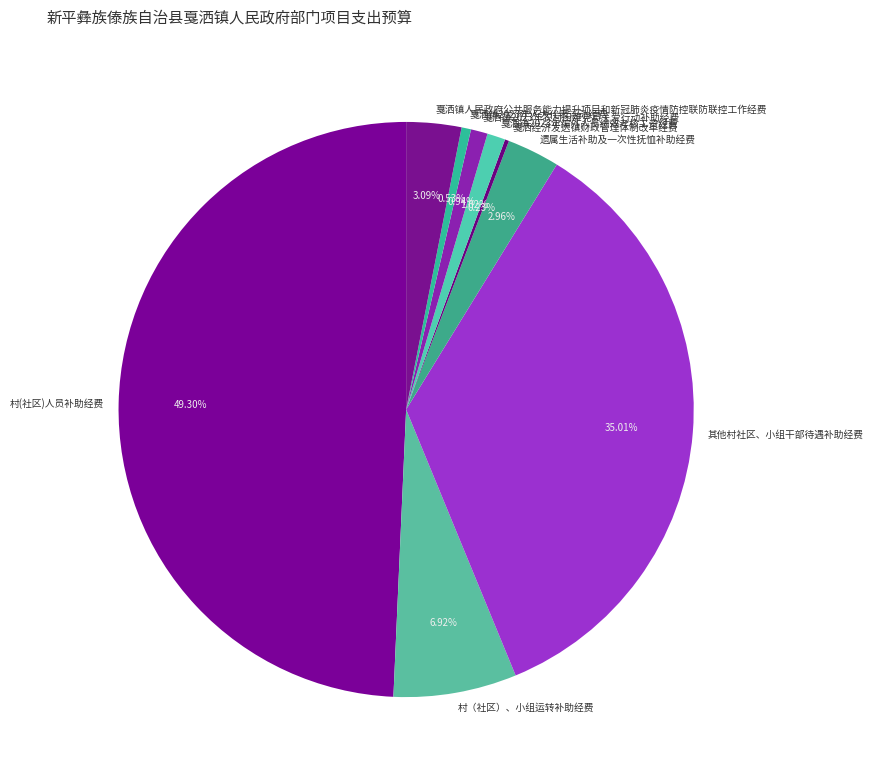

Does 戛洒镇2023年农村困难党员关爱行动补助经费 account for over 50% of the chart?

No